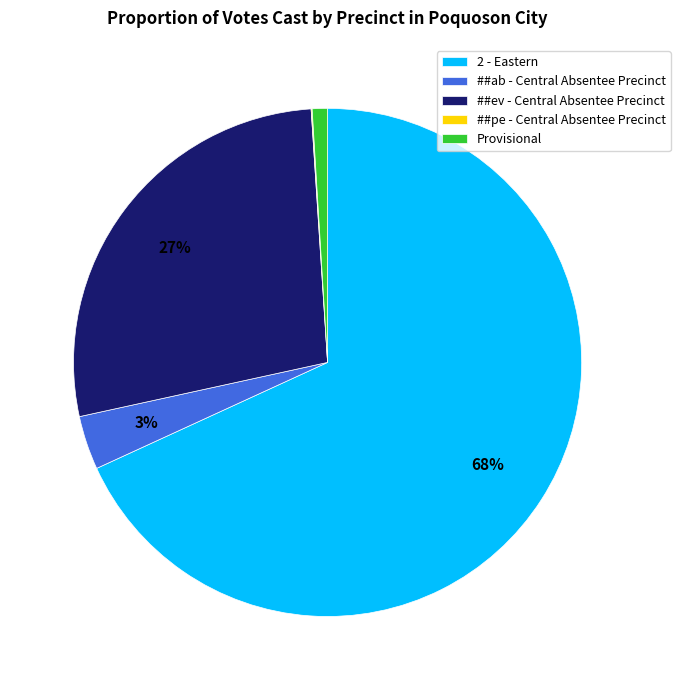

Which has a higher value, 2 - Eastern or ##ab - Central Absentee Precinct?

2 - Eastern